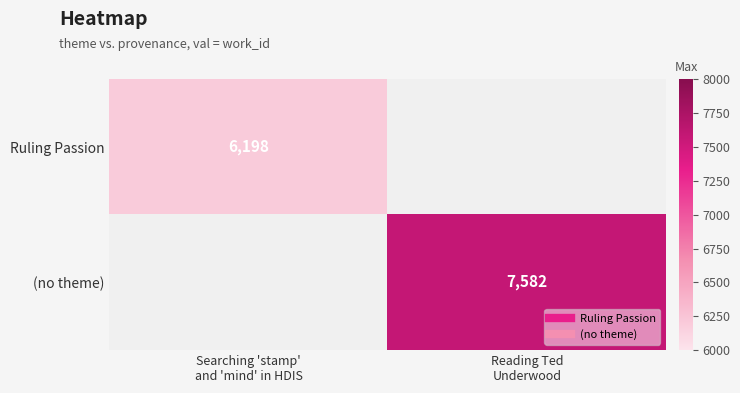

True or false: Ruling Passion has a value of 6198.0 at Searching 'stamp' and 'mind' in HDIS.

True